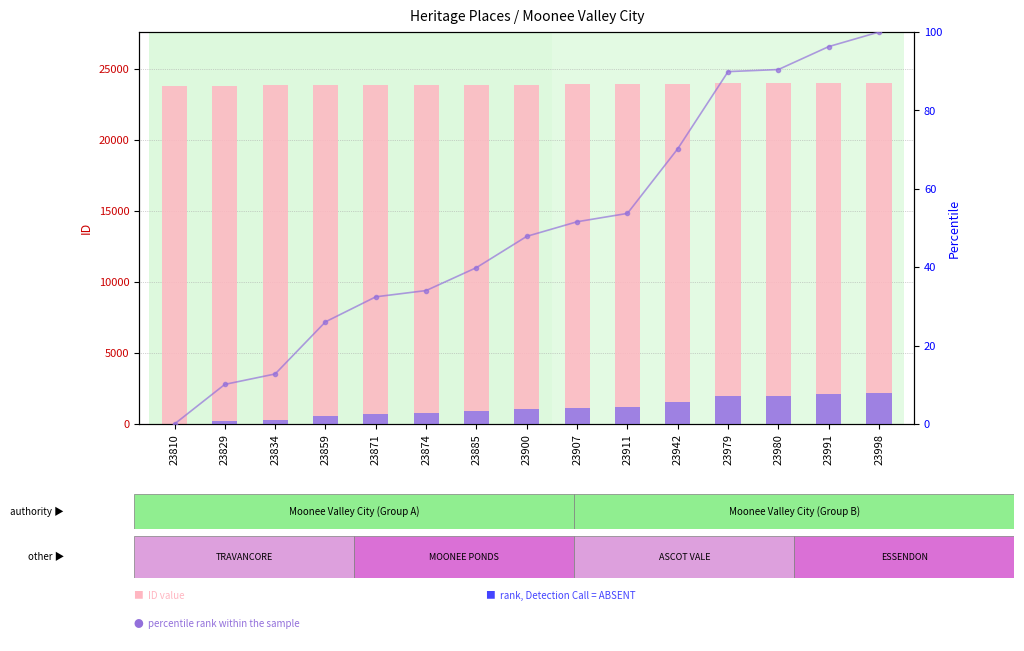

What is the minimum value for ID value?

23810.0